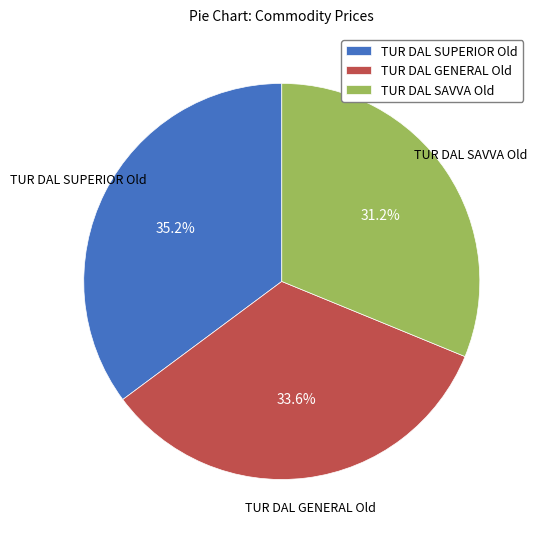

Combined, what portion of the pie is TUR DAL GENERAL Old and TUR DAL SAVVA Old?

64.8%